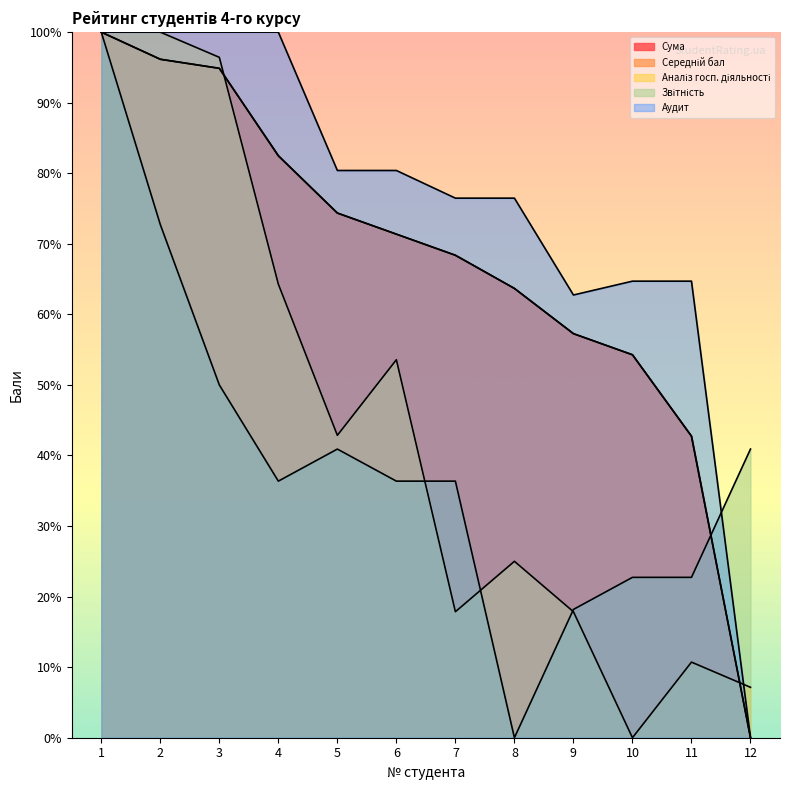

What is the highest value of the Аудит series?

100.0